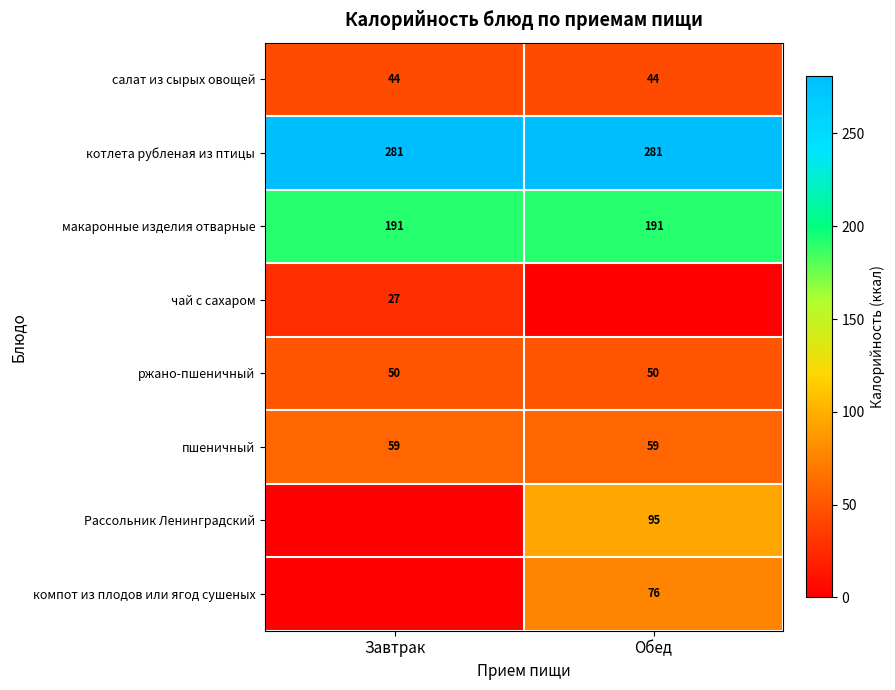

What value does the котлета рубленая из птицы series have at Обед?

281